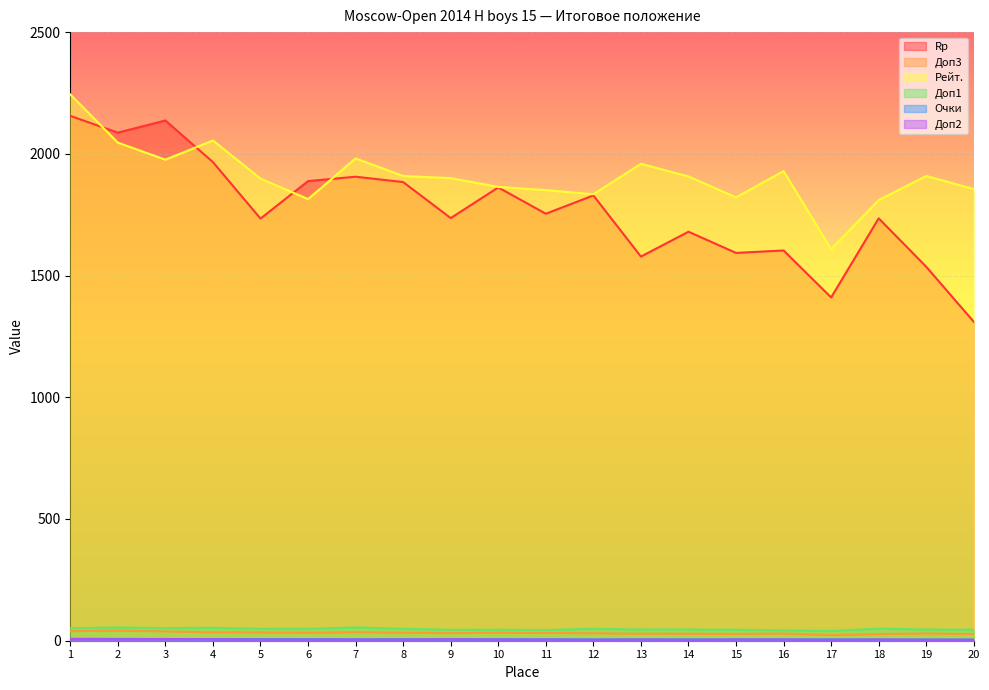

What is the difference between the maximum and minimum values in the Rp series?

846.0